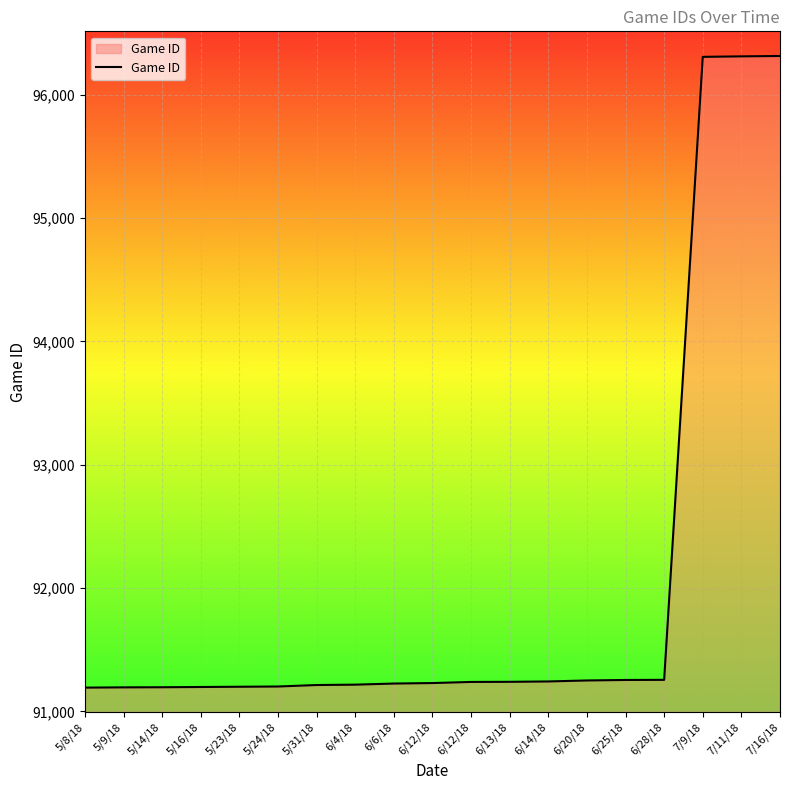

What is the change in value from 6/12/18 to 6/13/18?

+10